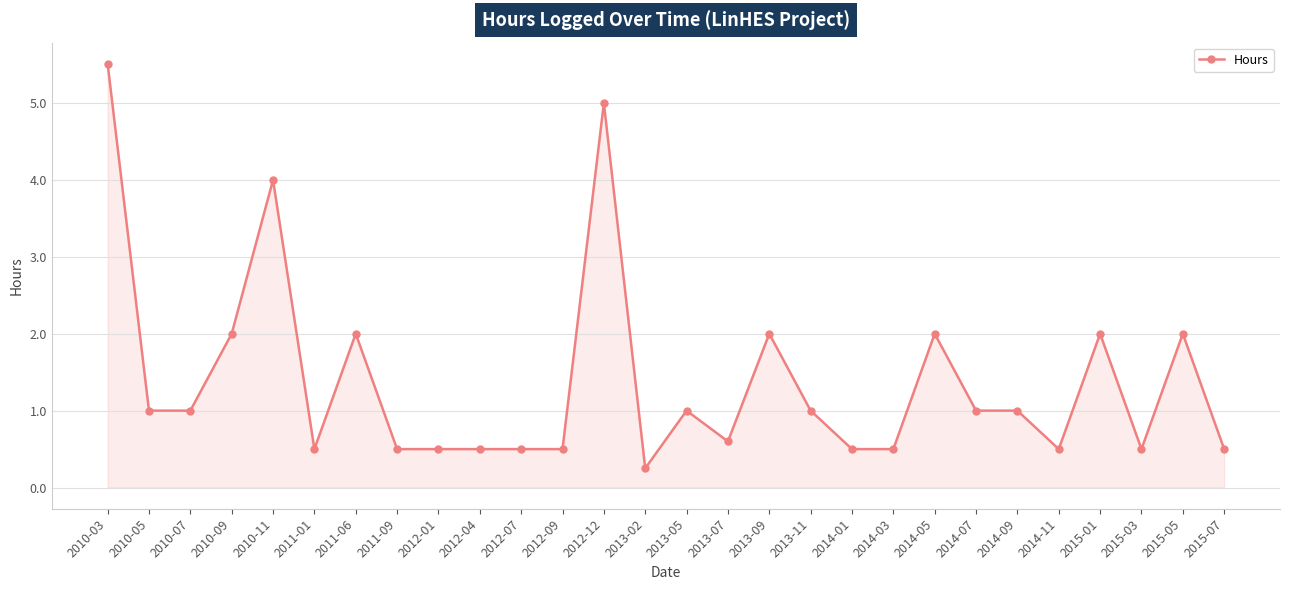

What is the ratio of the value at 2010-07 to the value at 2011-06?

0.5